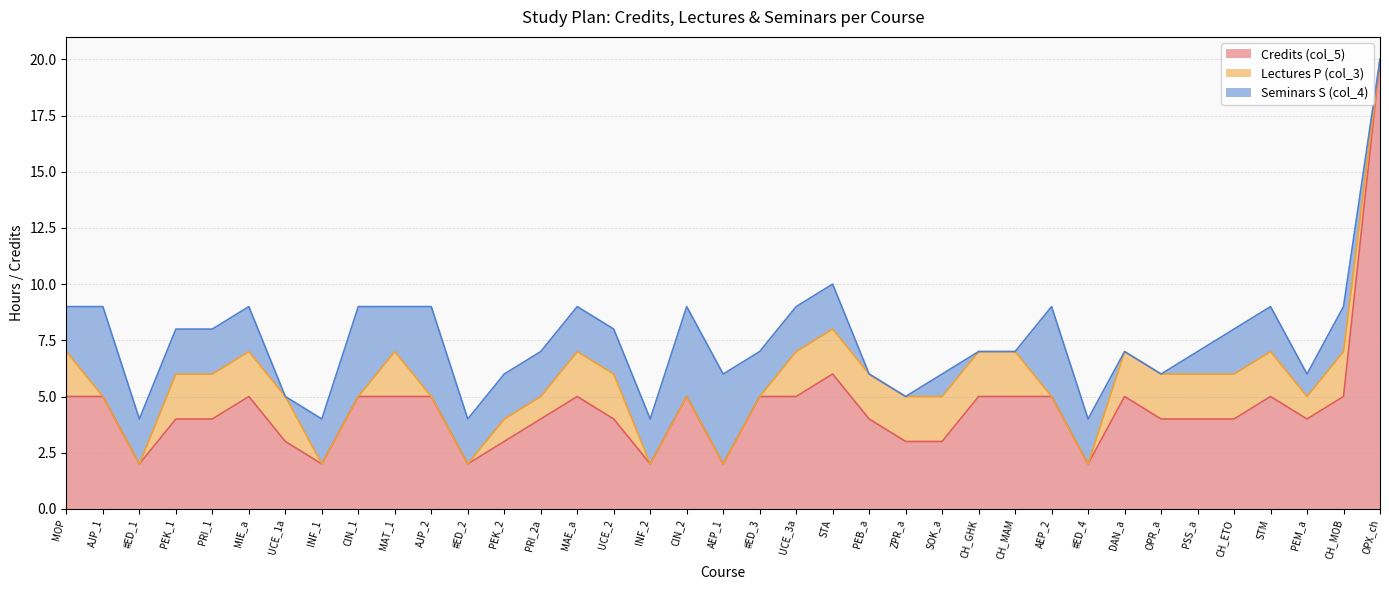

How many categories are shown in the chart?

37